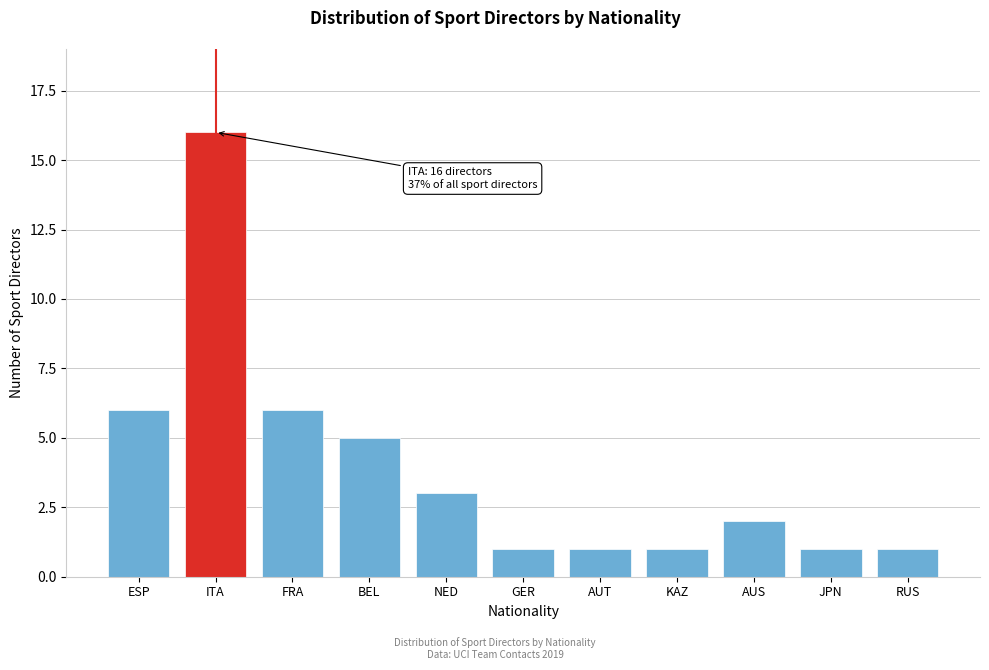

Reading left to right, what are all the values shown in this chart?

ESP=6	ITA=16	FRA=6	BEL=5	NED=3	GER=1	AUT=1	KAZ=1	AUS=2	JPN=1	RUS=1